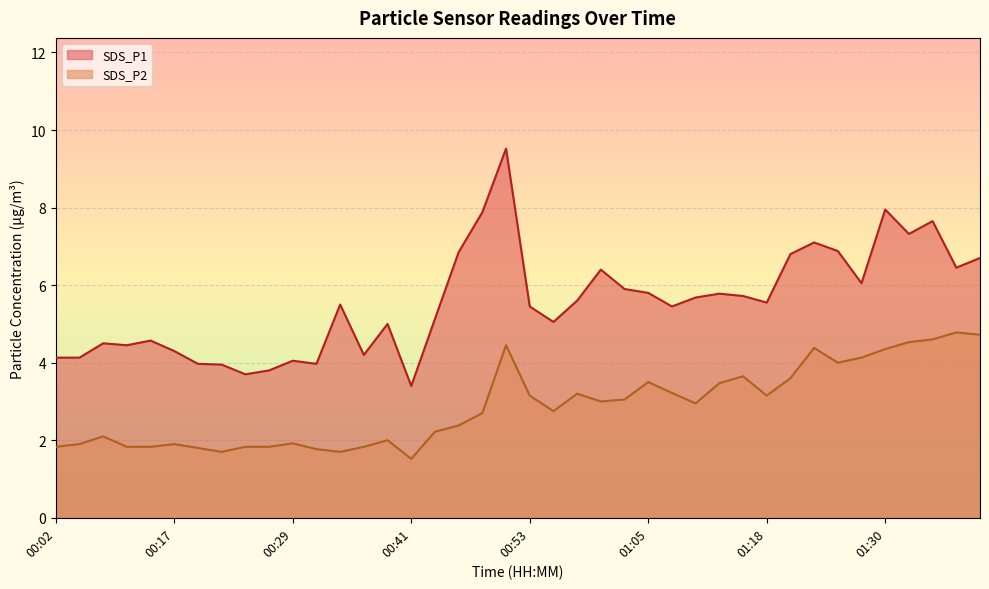

What is the total value across all series at 00:07?

6.6